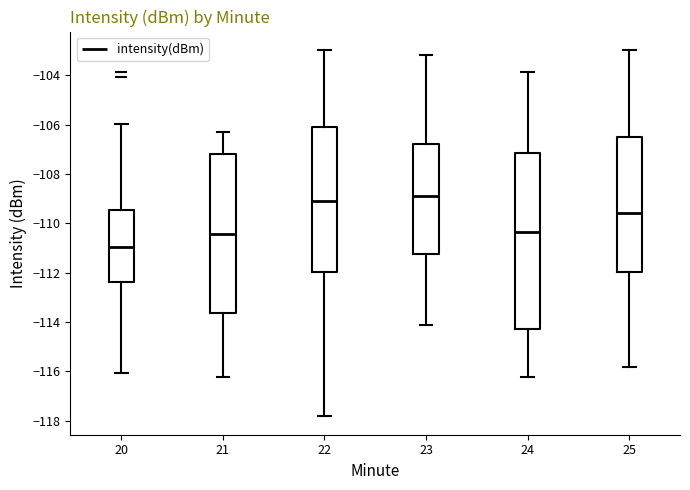

Reading left to right, transcribe this box plot: for each box, give where its median line is, the range the box spans, and where its two whiskers end, as read against the y-axis. The values are not printed on the chart, so give them approximately, as read against the axis.

20: median -111.0, box -112.4 to -109.4, whiskers -116.0 to -106.0
21: median -110.4, box -113.6 to -107.2, whiskers -116.2 to -106.2
22: median -109.2, box -112.0 to -106.0, whiskers -117.8 to -103.0
23: median -109.0, box -111.2 to -106.8, whiskers -114.2 to -103.2
24: median -110.4, box -114.2 to -107.2, whiskers -116.2 to -103.8
25: median -109.6, box -112.0 to -106.6, whiskers -115.8 to -103.0